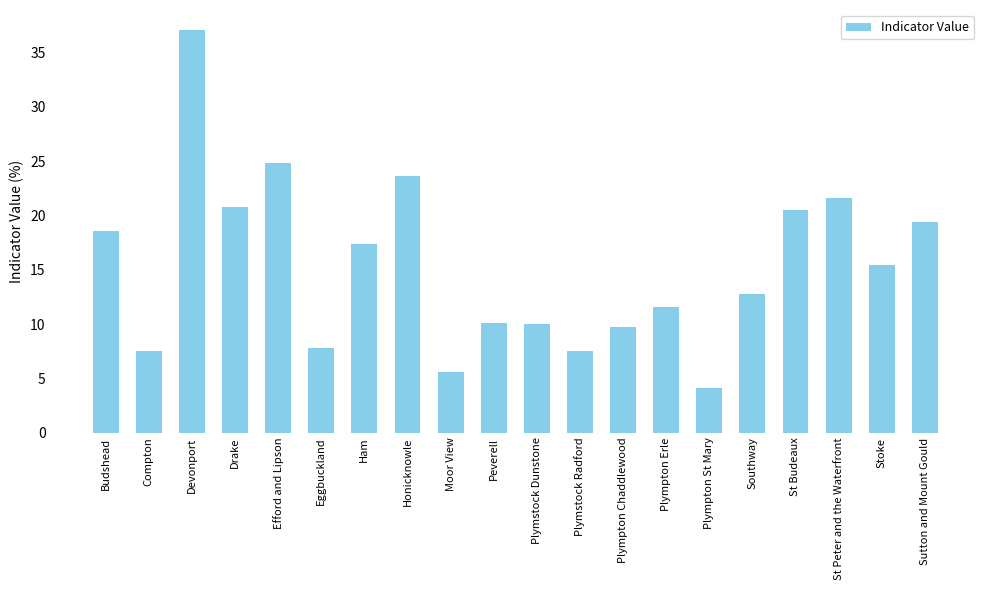

What is the average value?

15.3